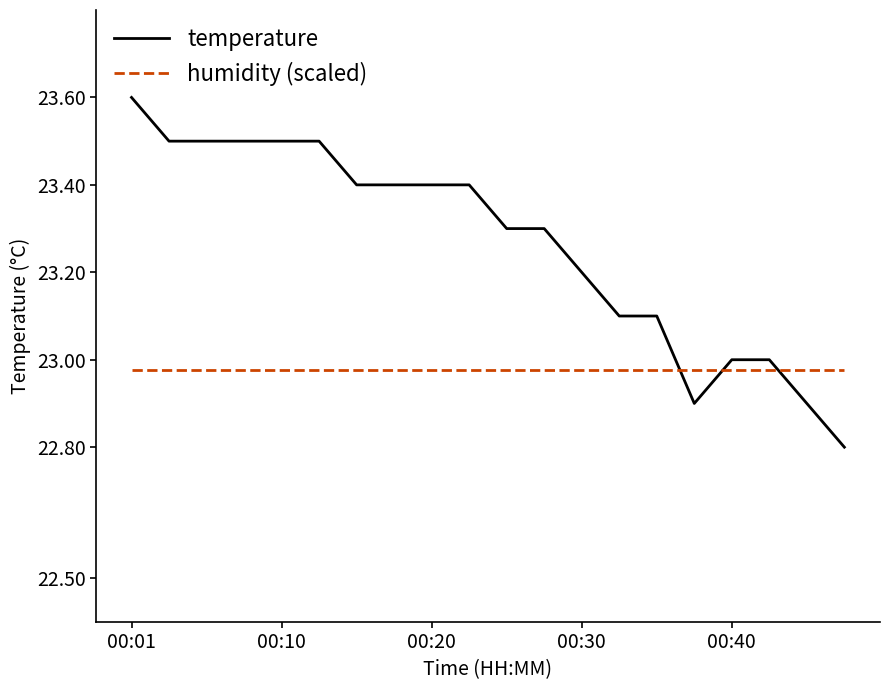

List the series in order of their peak value, highest first.

temperature, humidity (scaled)